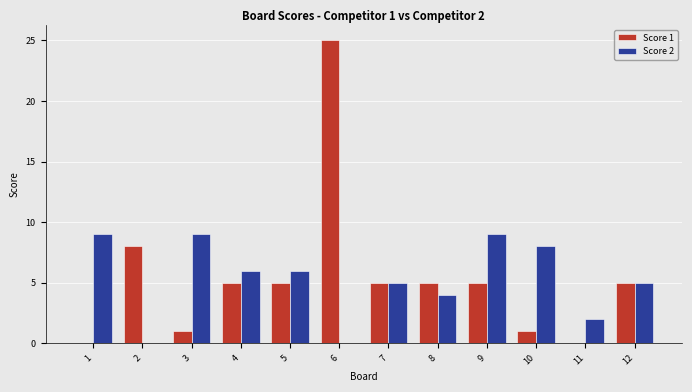

The Score 2 series shows 6 at 4. True or false?

True